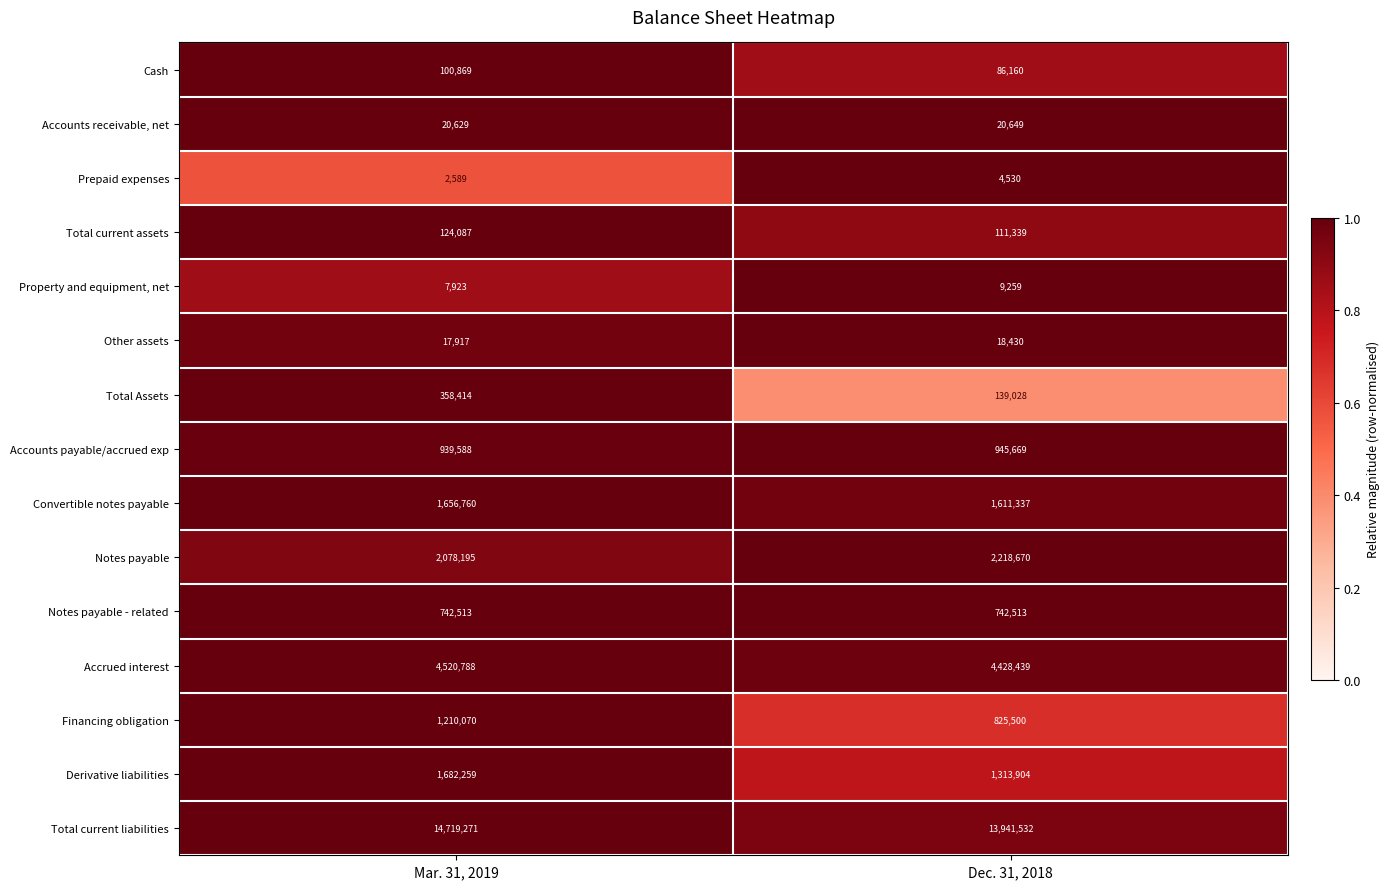

At which category is the sum across all series the highest?

Mar. 31, 2019